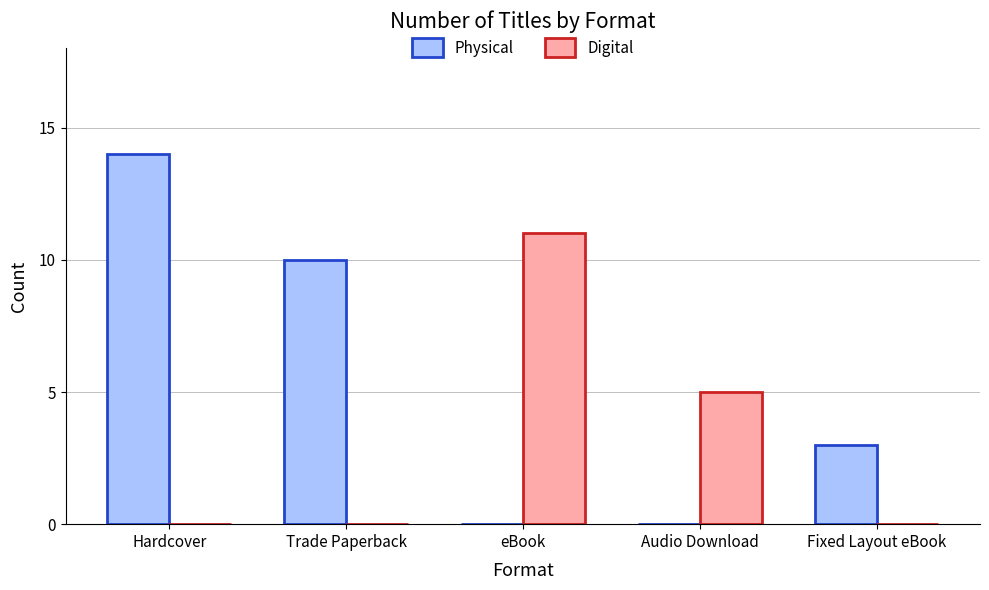

What is the total value across all series at Hardcover?

14